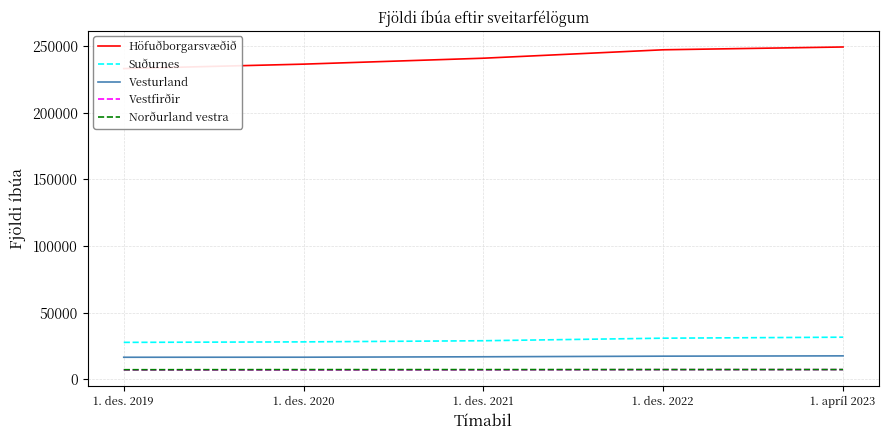

What is the maximum value shown in the chart?

249223